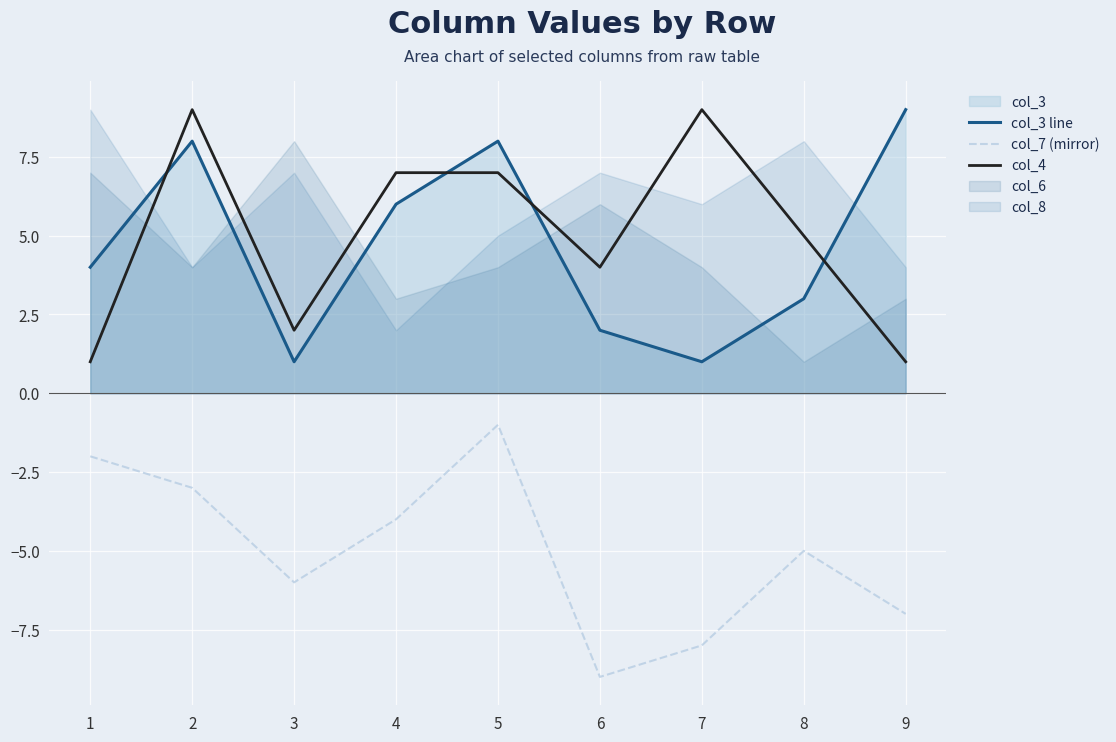

What is the minimum value for col_7 (mirror)?

-9